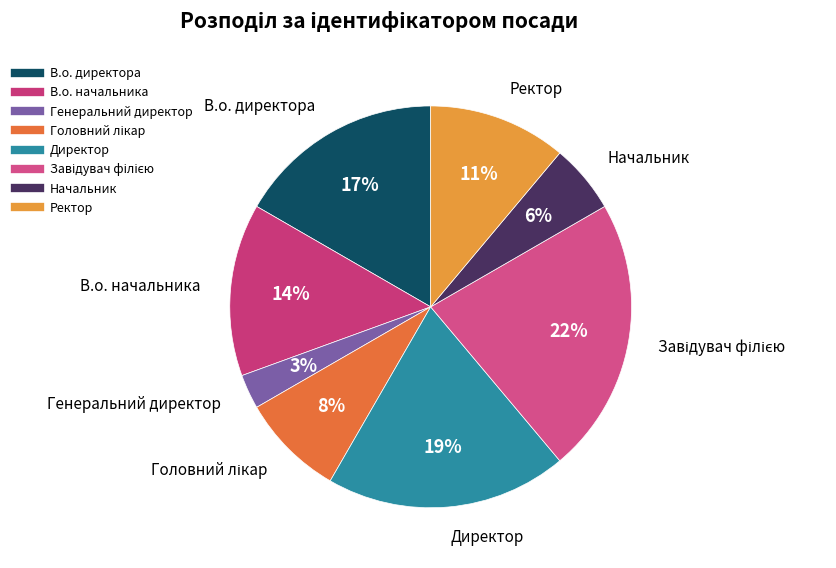

Count the number of slices in the pie.

8